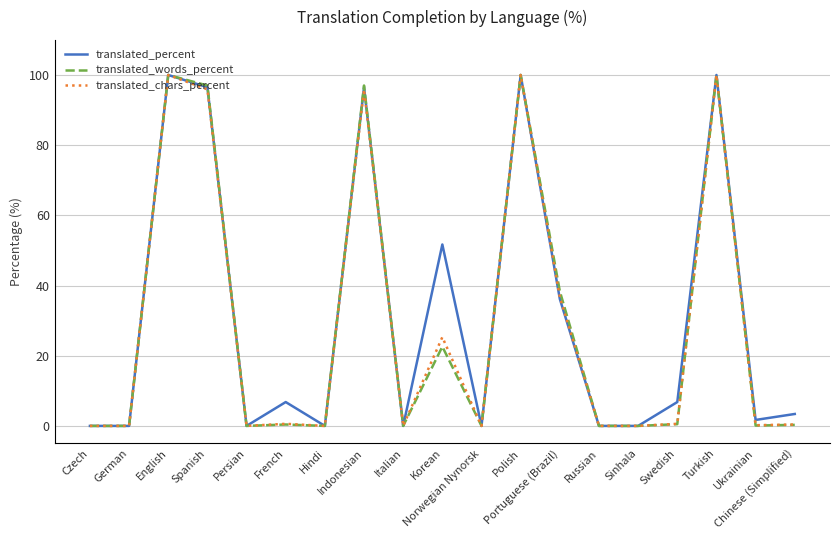

What is the maximum value shown in the chart?

100.0